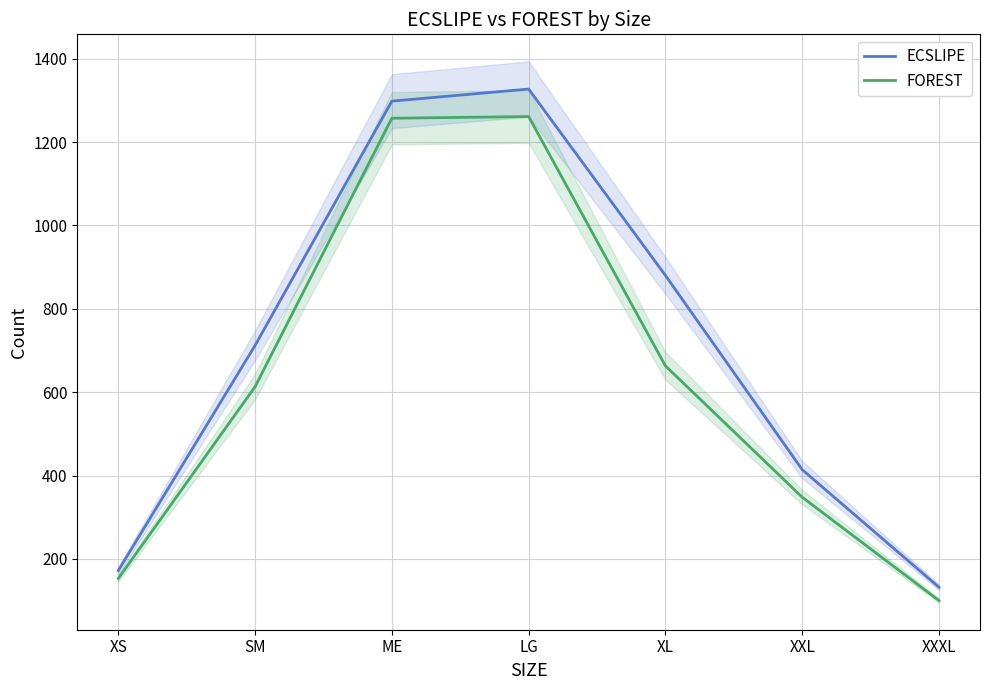

At XS, list the series in order from largest to smallest.

ECSLIPE, FOREST